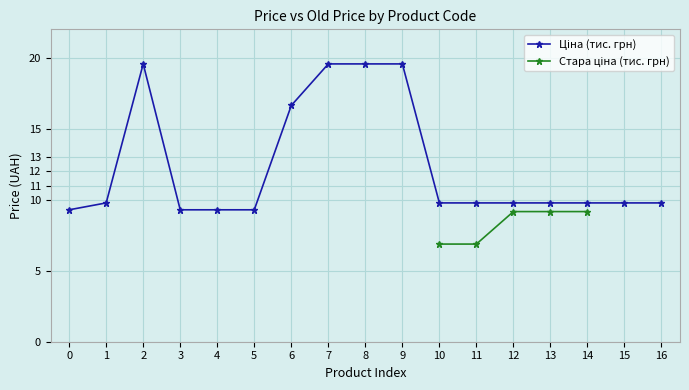

Which series changed the most between 13 and 15?

Ціна (тис. грн)